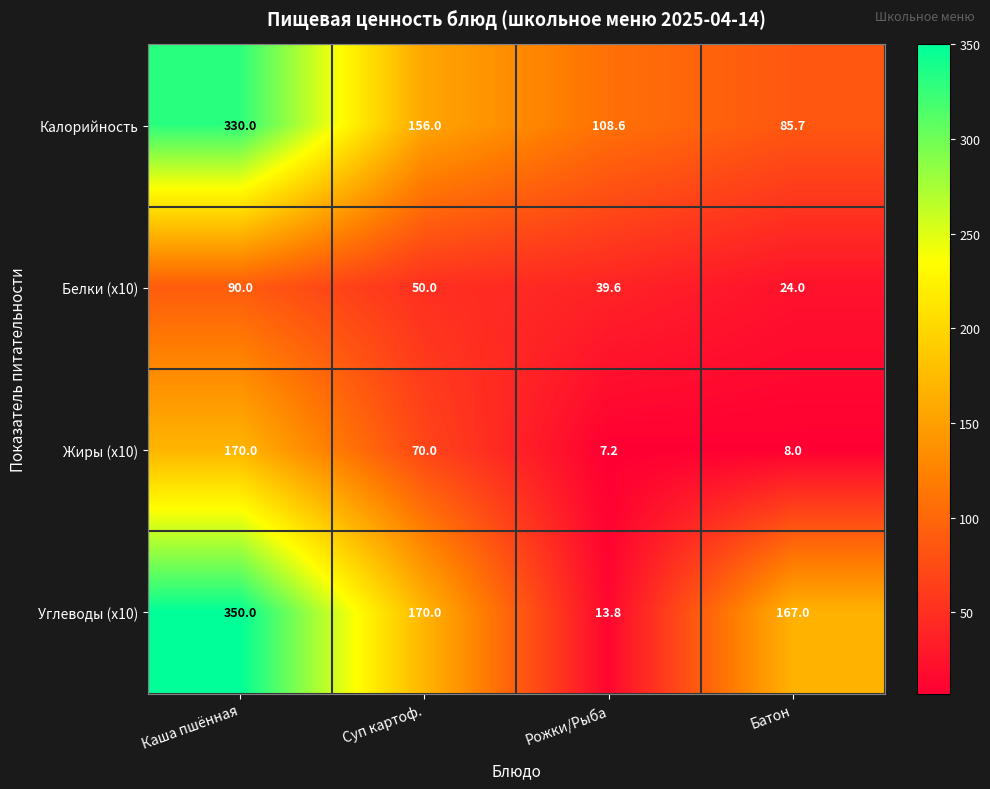

Reading left to right, transcribe all the data shown in this chart.

Калорийность: Каша пшённая=330.0	Суп картоф.=156.0	Рожки/Рыба=108.6	Батон=85.7
Белки (x10): Каша пшённая=90.0	Суп картоф.=50.0	Рожки/Рыба=39.6	Батон=24.0
Жиры (x10): Каша пшённая=170.0	Суп картоф.=70.0	Рожки/Рыба=7.2	Батон=8.0
Углеводы (x10): Каша пшённая=350.0	Суп картоф.=170.0	Рожки/Рыба=13.8	Батон=167.0